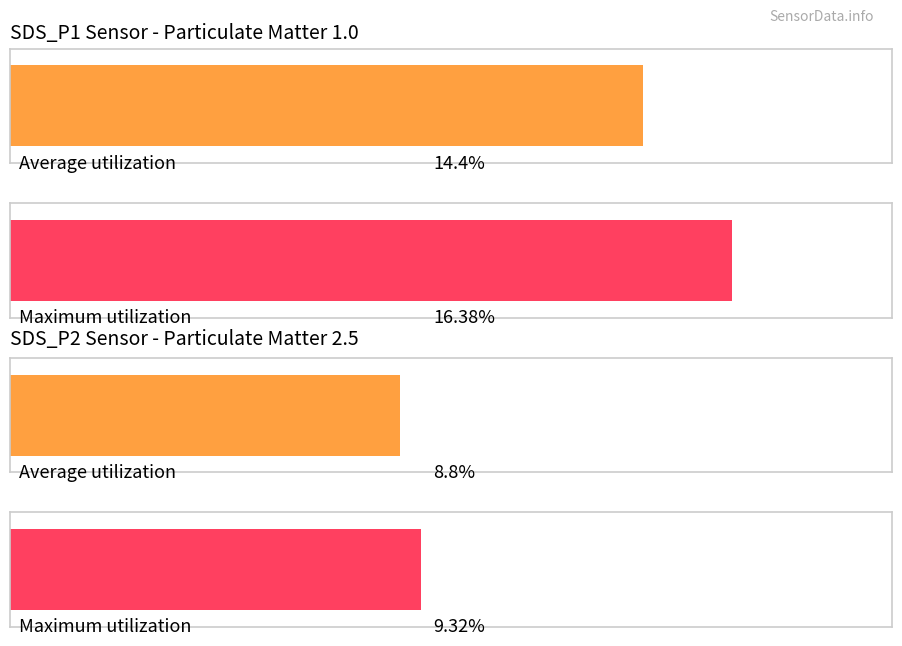

What are all the series names shown in the legend?

SDS_P1, SDS_P2